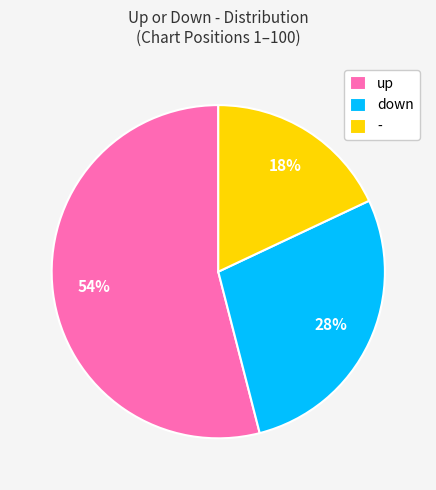

Which has a higher value, - or up?

up